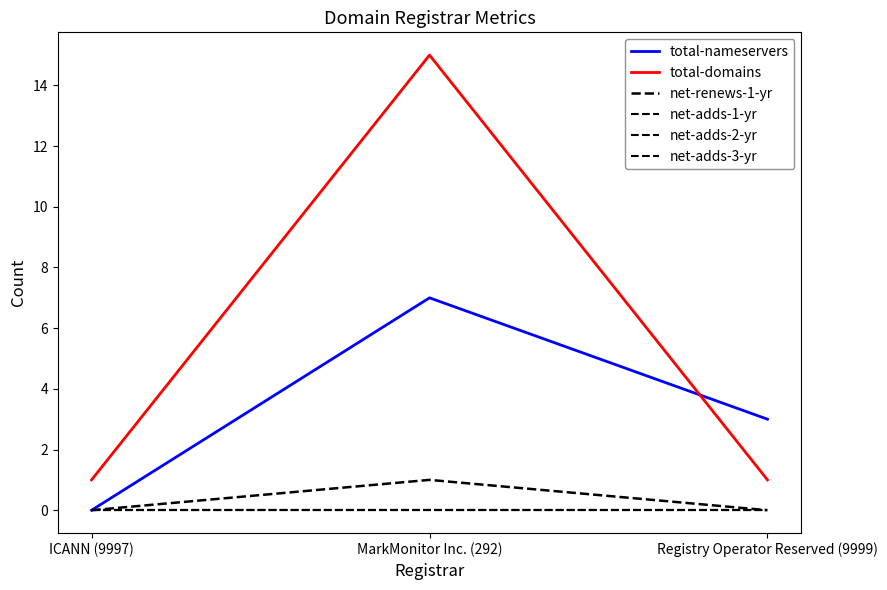

What is the total value across all series at ICANN (9997)?

1